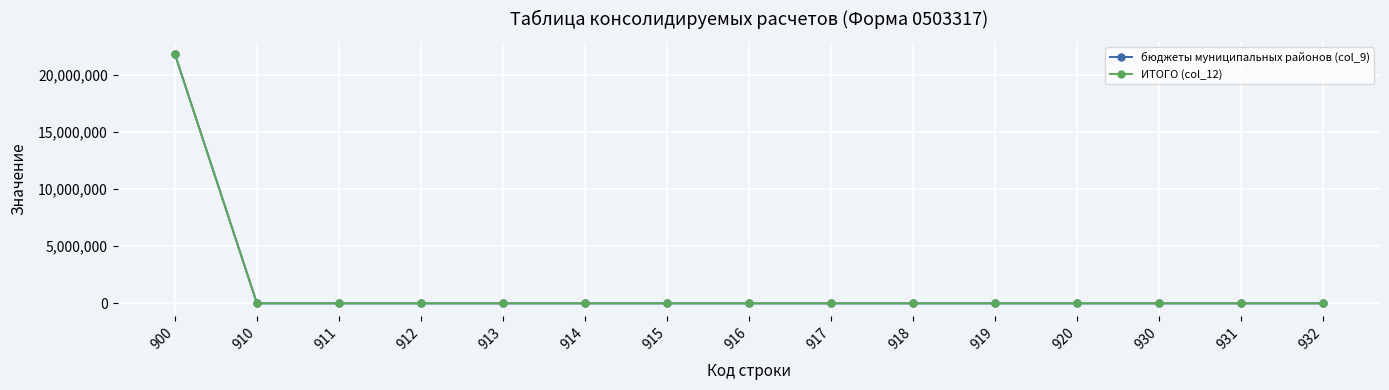

The value of бюджеты муниципальных районов (col_9) at 918 is 14267212.1. True or false?

False